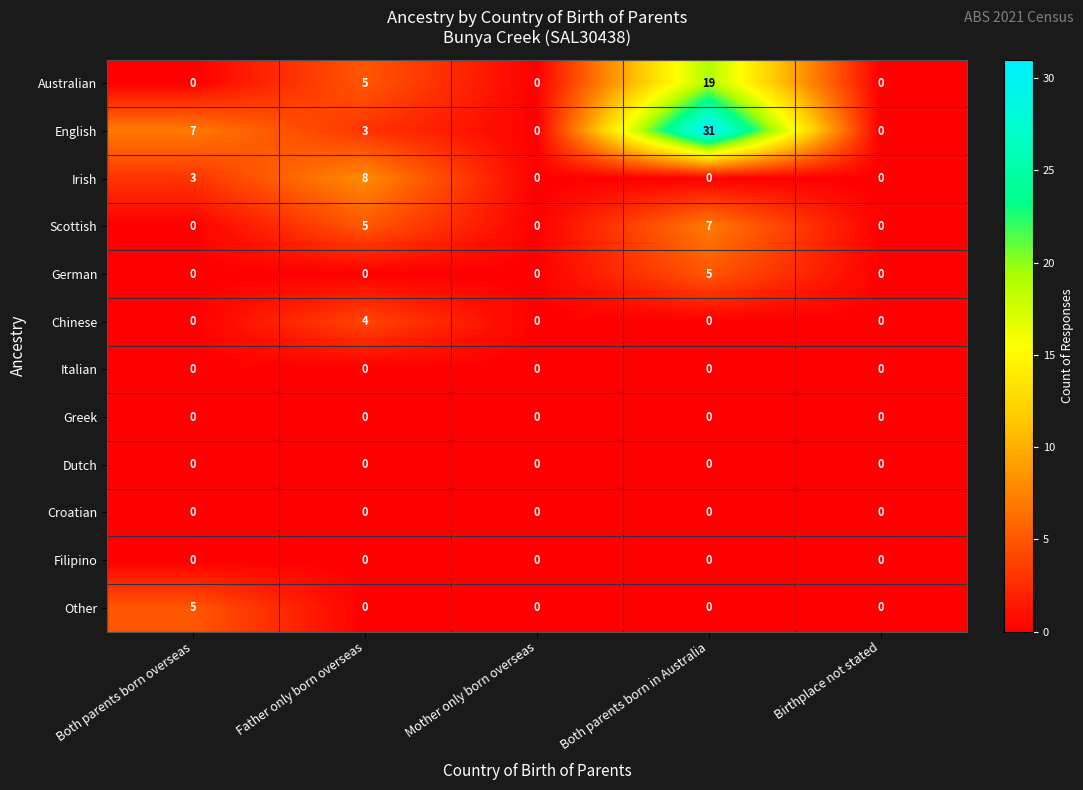

Which series has the largest total across all categories?

English